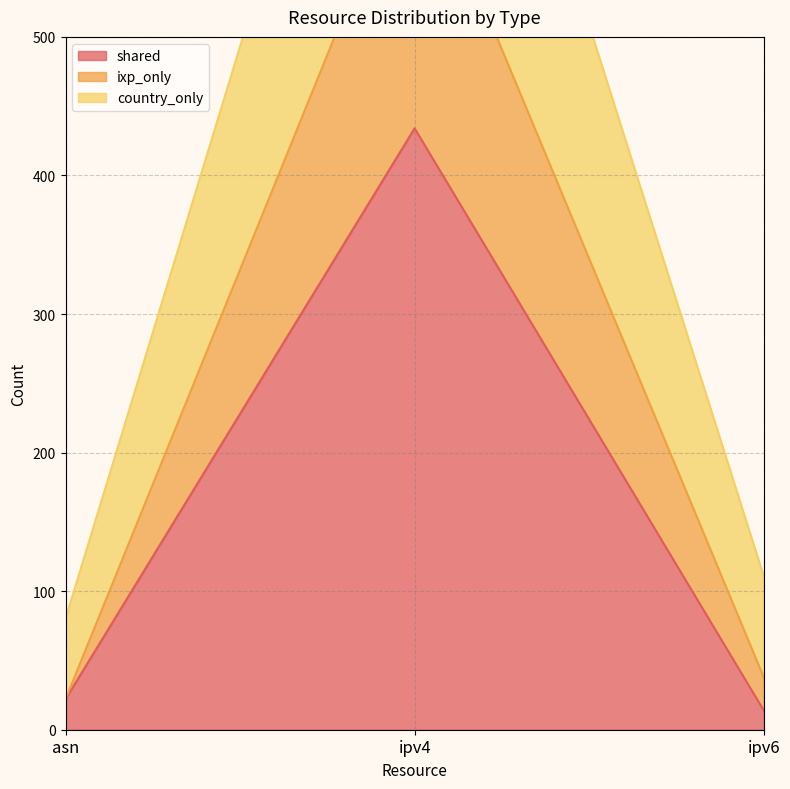

True or false: shared has a value of 434 at ipv4.

True